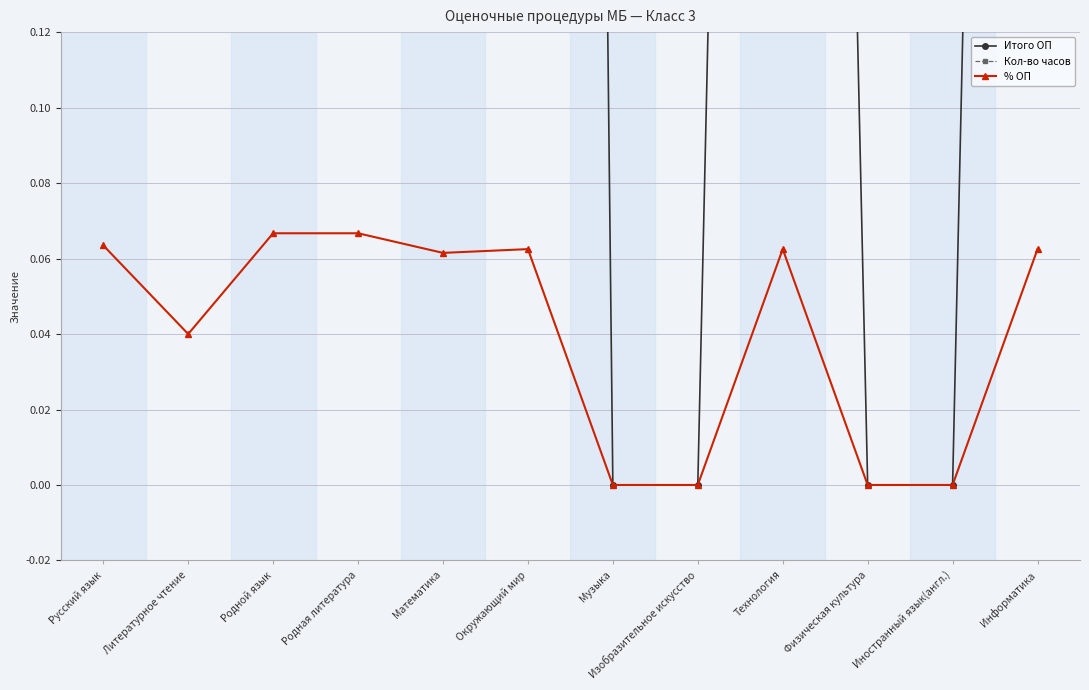

Reading left to right, what are all the values shown in this chart?

Итого ОП: Русский язык=4.0	Литературное чтение=2.0	Родной язык=1.0	Родная литература=1.0	Математика=4.0	Окружающий мир=2.0	Музыка=0.0	Изобразительное искусство=0.0	Технология=1.0	Физическая культура=0.0	Иностранный язык(англ.)=0.0	Информатика=1.0
Кол-во часов: Русский язык=63.0	Литературное чтение=50.0	Родной язык=15.0	Родная литература=15.0	Математика=65.0	Окружающий мир=32.0	Музыка=15.0	Изобразительное искусство=16.0	Технология=16.0	Физическая культура=32.0	Иностранный язык(англ.)=31.0	Информатика=16.0
% ОП: Русский язык=0.1	Литературное чтение=0.0	Родной язык=0.1	Родная литература=0.1	Математика=0.1	Окружающий мир=0.1	Музыка=0.0	Изобразительное искусство=0.0	Технология=0.1	Физическая культура=0.0	Иностранный язык(англ.)=0.0	Информатика=0.1